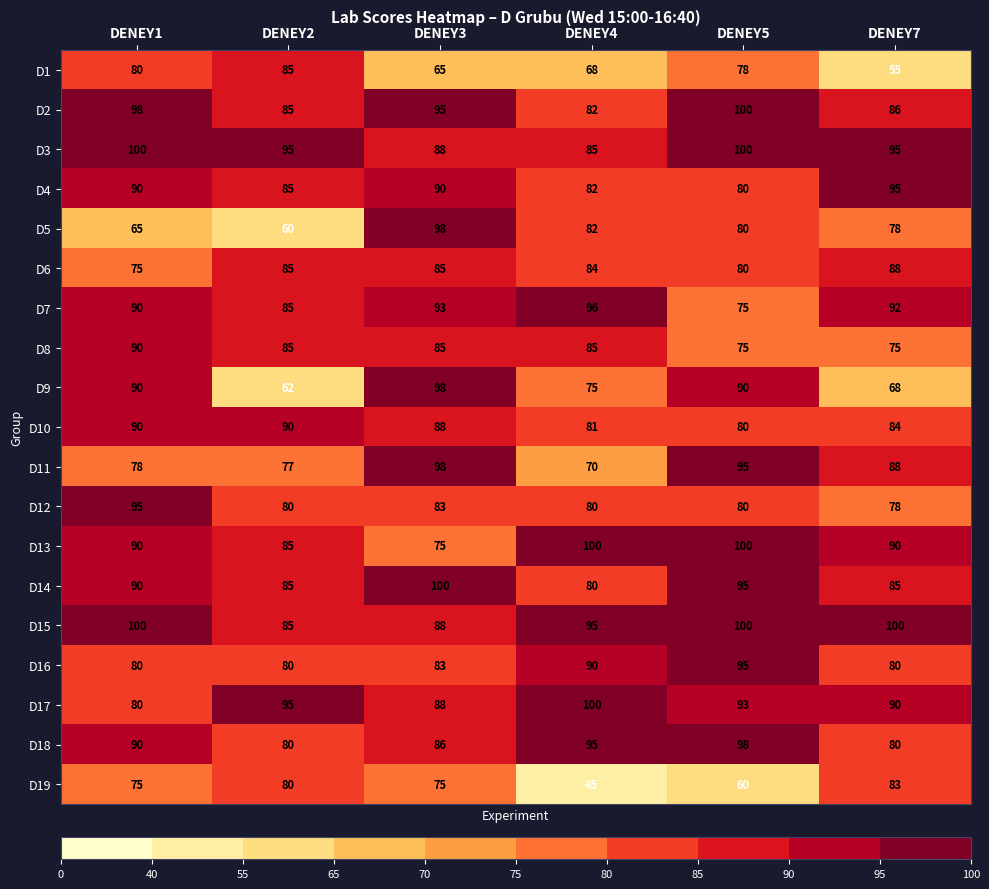

What is the maximum value for D5?

98